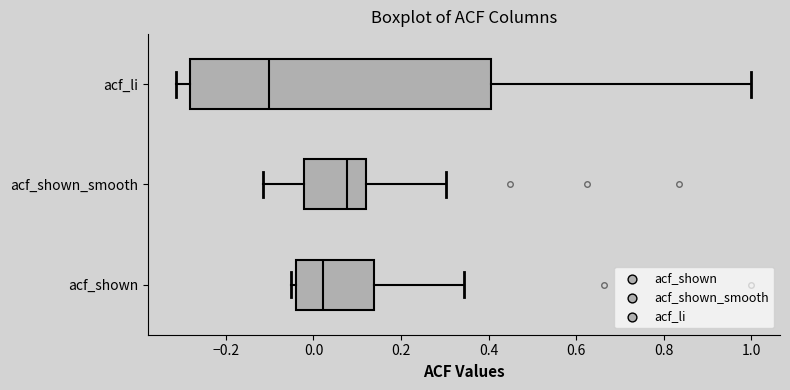

Where is the left edge of the box for acf_shown_smooth on the x-axis? The values are not printed on the chart, so give them approximately, as read against the axis.

-0.02